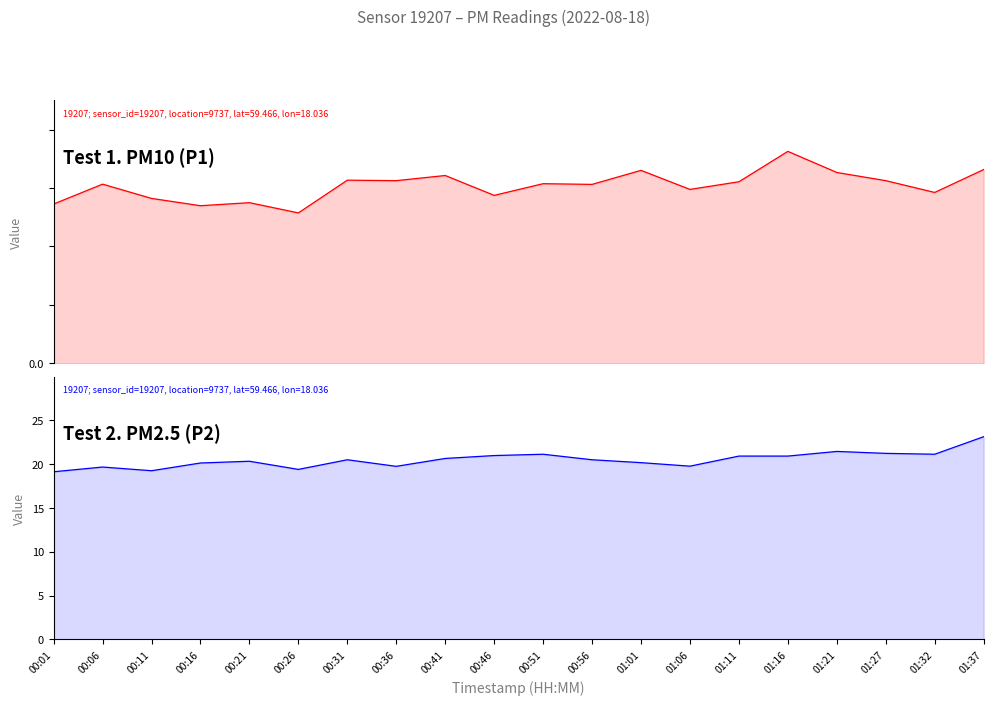

The P1 series shows 59.4 at 01:37. True or false?

False